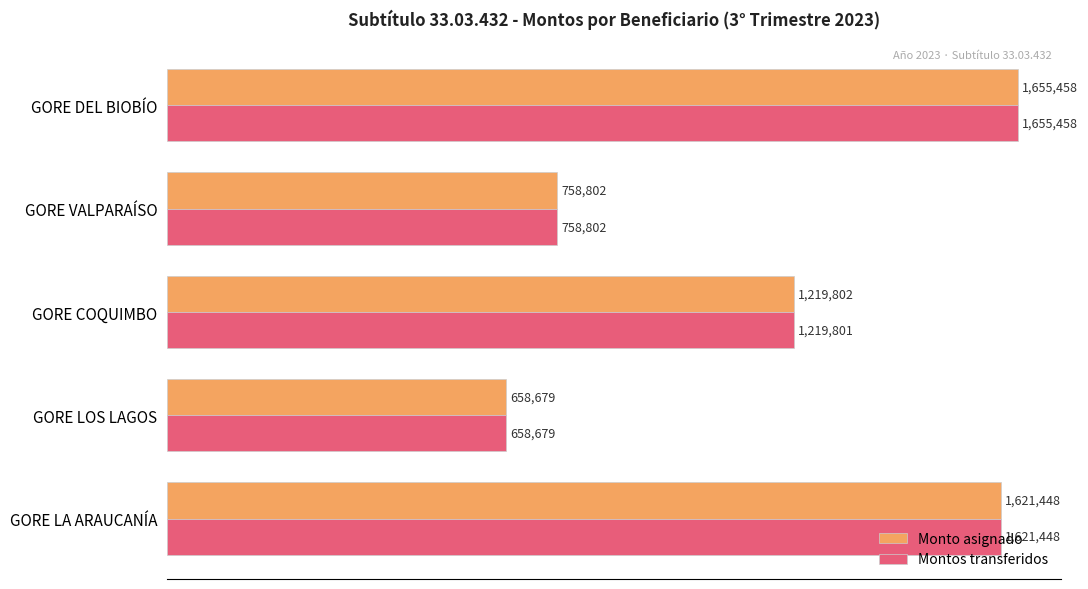

At which label is Montos transferidos closest to 1157068?

GORE COQUIMBO